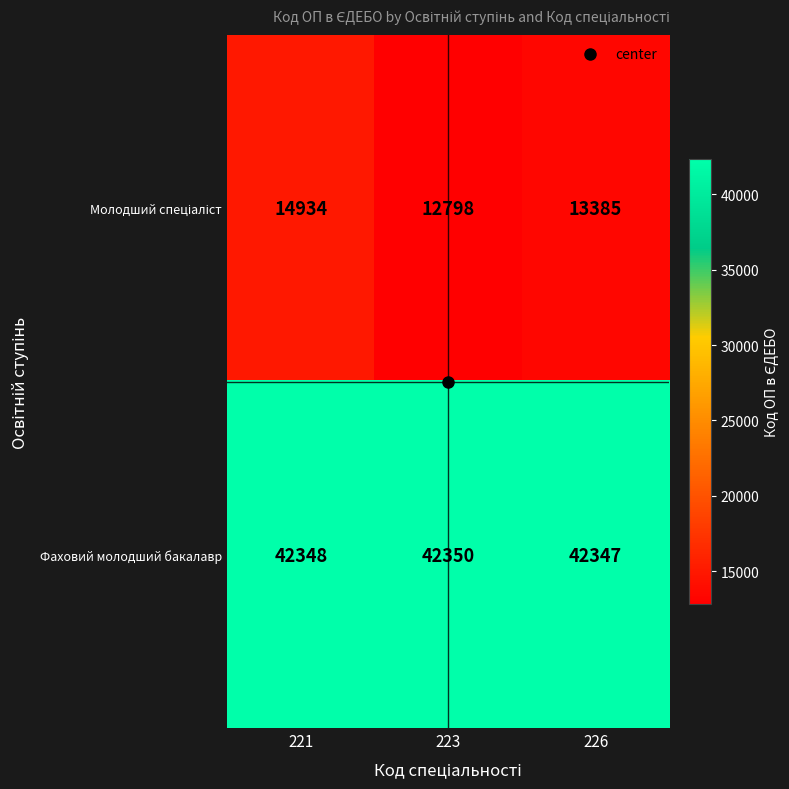

What is the difference between the highest and lowest values at 226?

28962